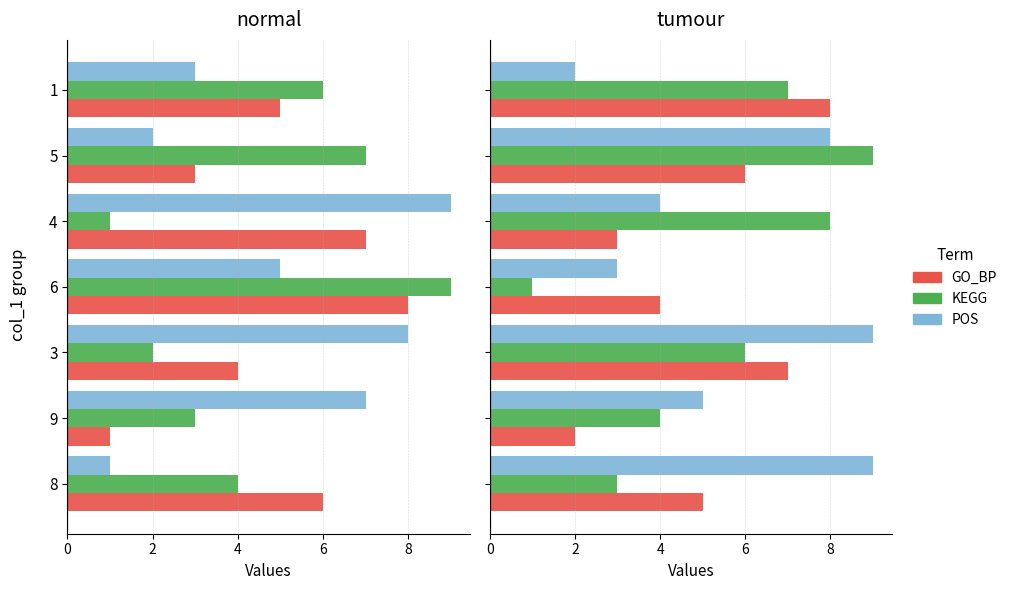

Is it true that GO_BP equals 7 at 3?

True